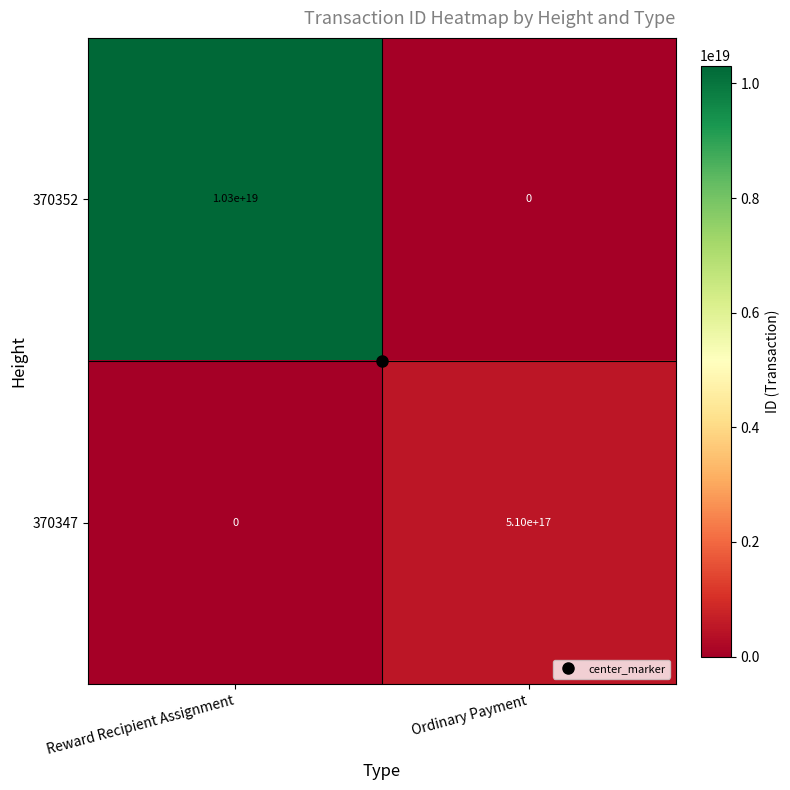

Which series has the largest total across all categories?

370352